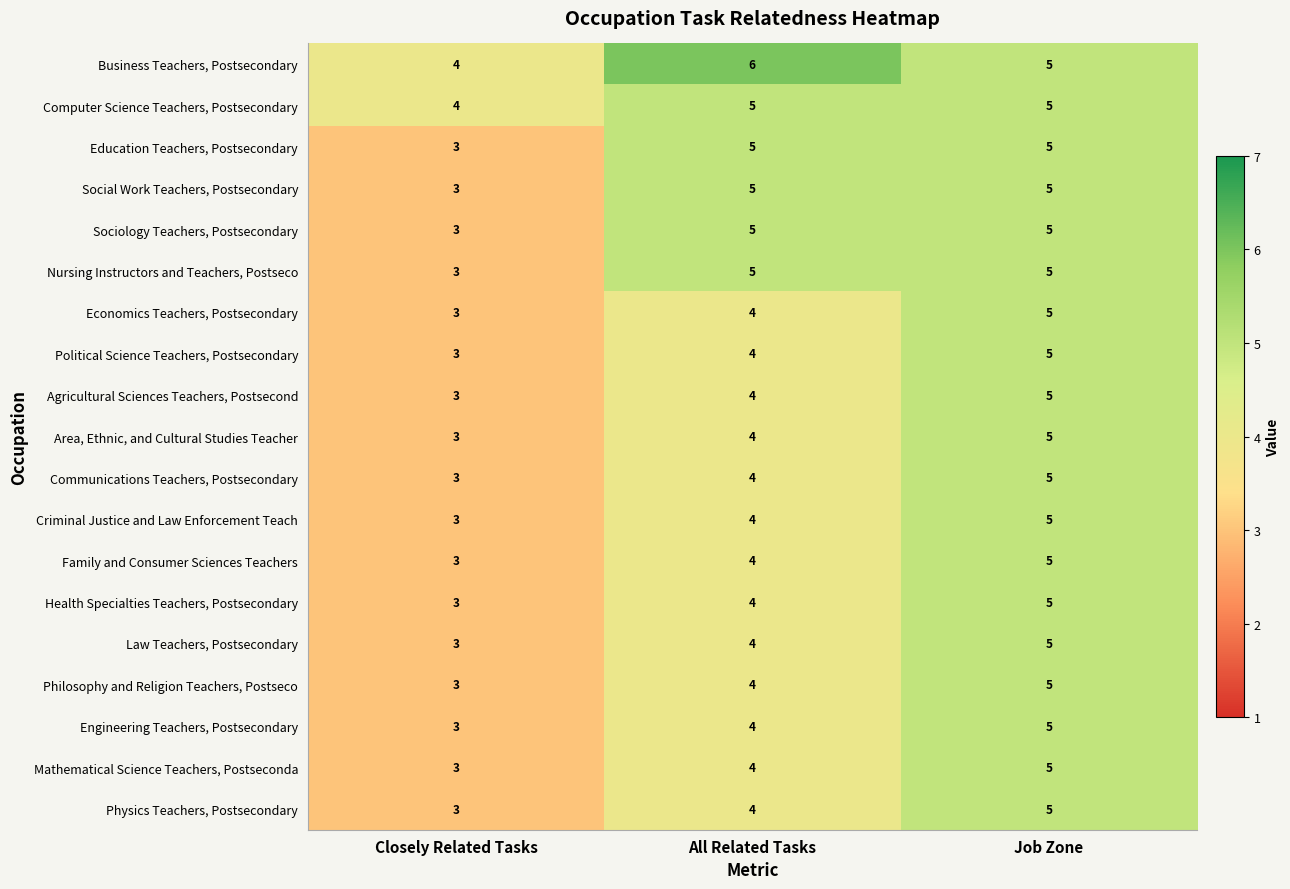

What is the difference between the highest and lowest values at Closely Related Tasks?

1